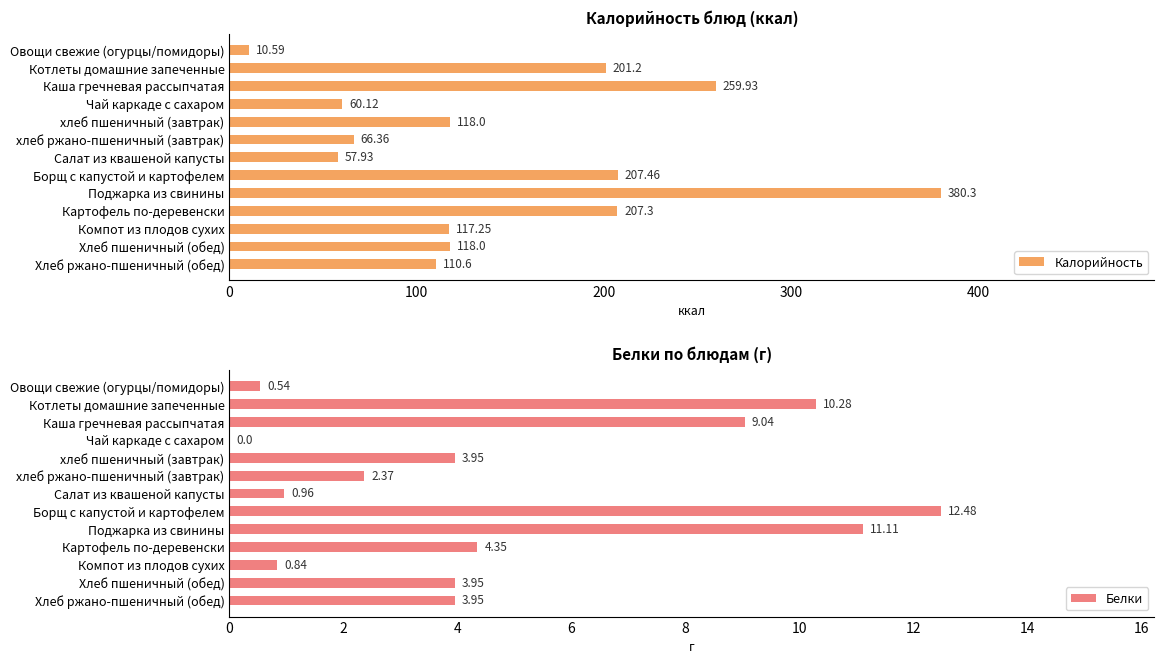

Are the bars grouped side by side (vs. stacked)?

Yes